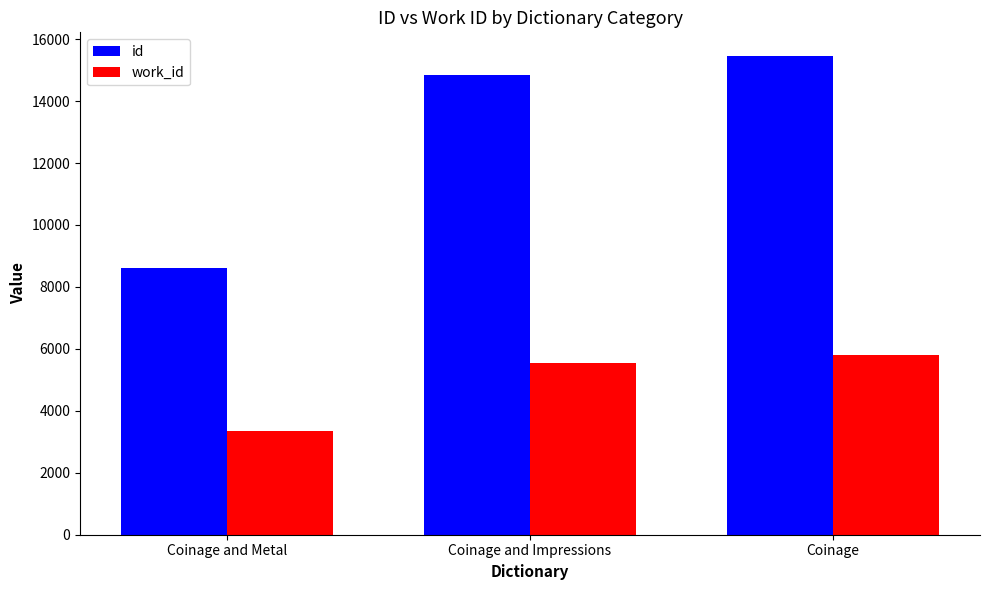

How many series are shown in this chart?

2